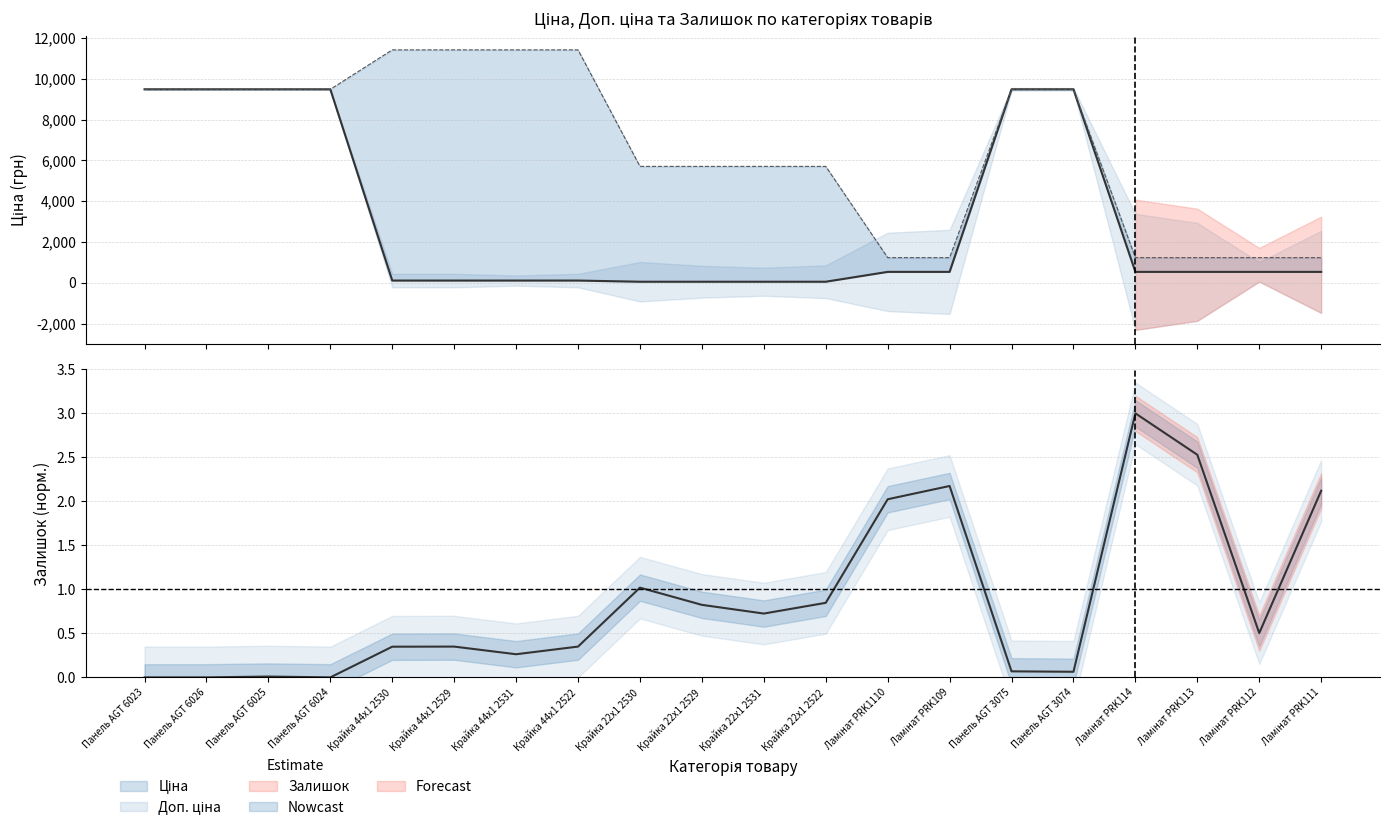

What is the difference between the highest and lowest values at Панель AGT 3074?

9480.0